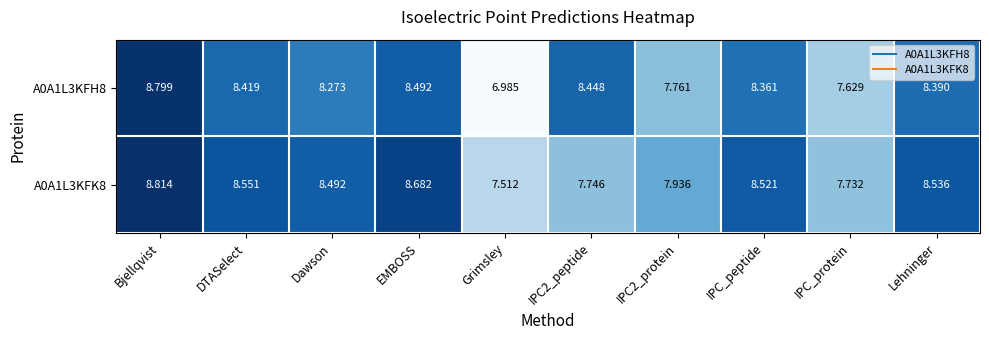

At which category is the sum across all series the highest?

Bjellqvist